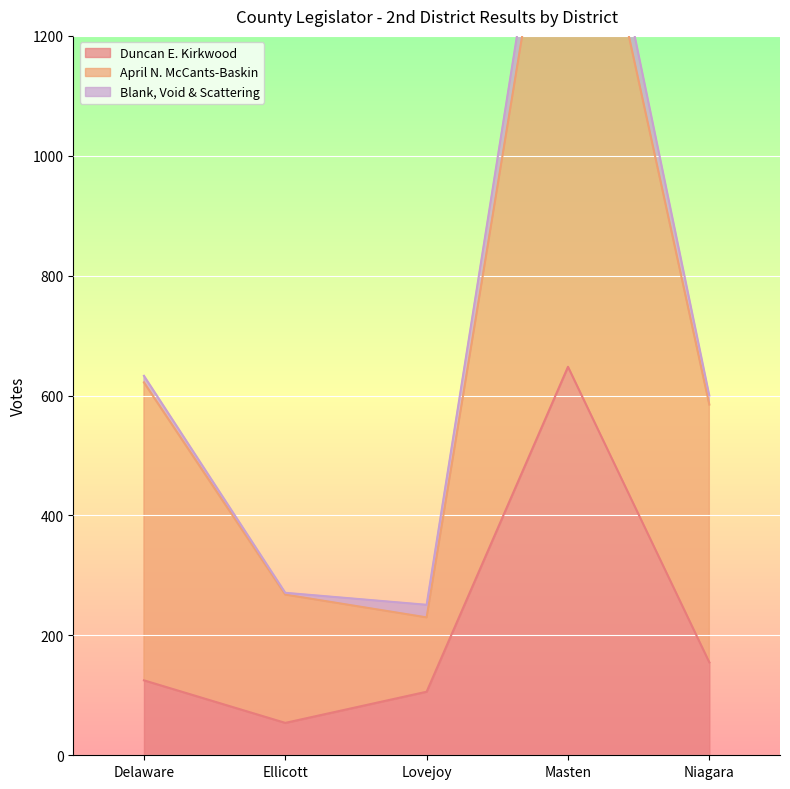

The Duncan E. Kirkwood series shows 218 at Delaware. True or false?

False